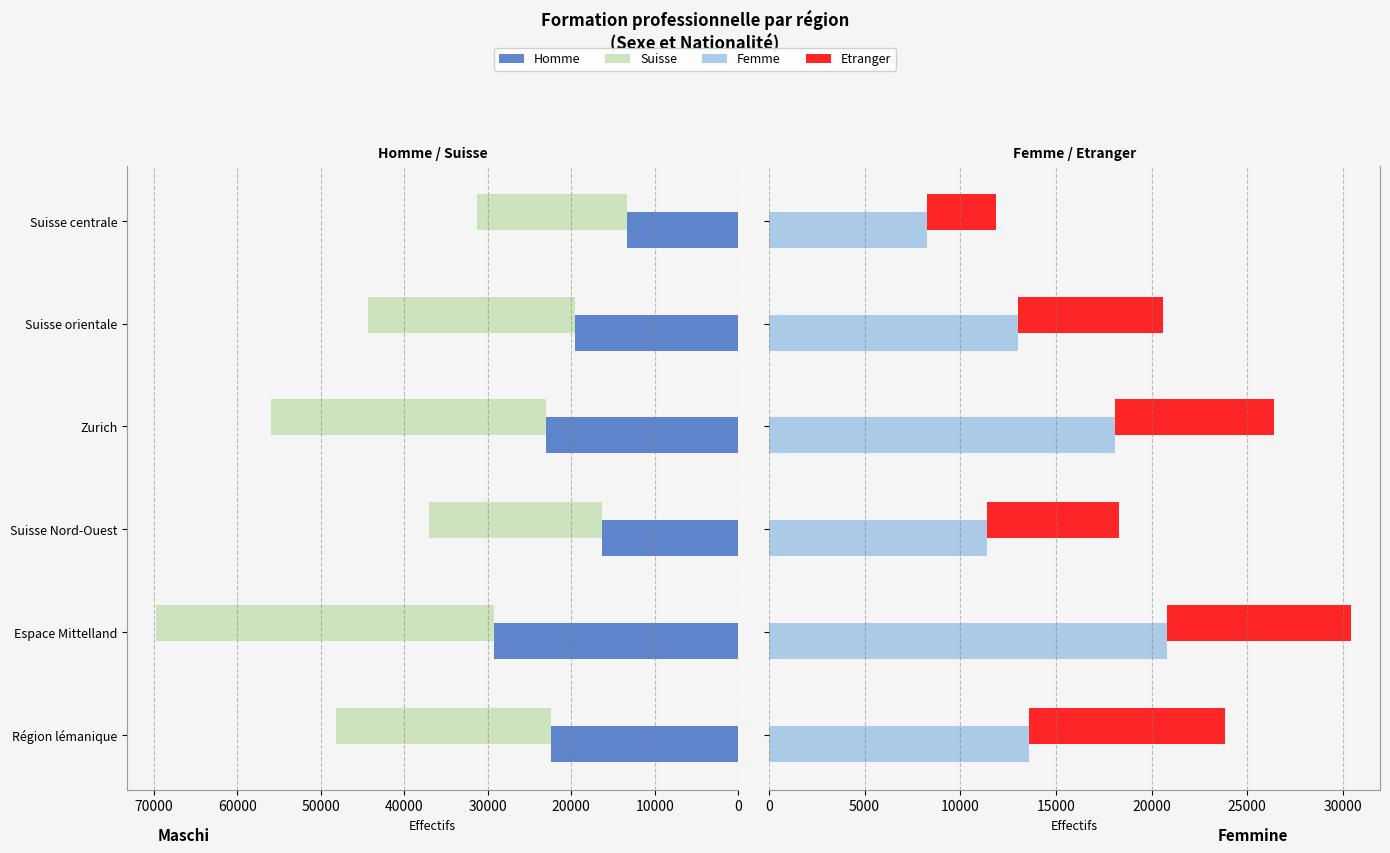

How many values in the Suisse series are below 25756?

3